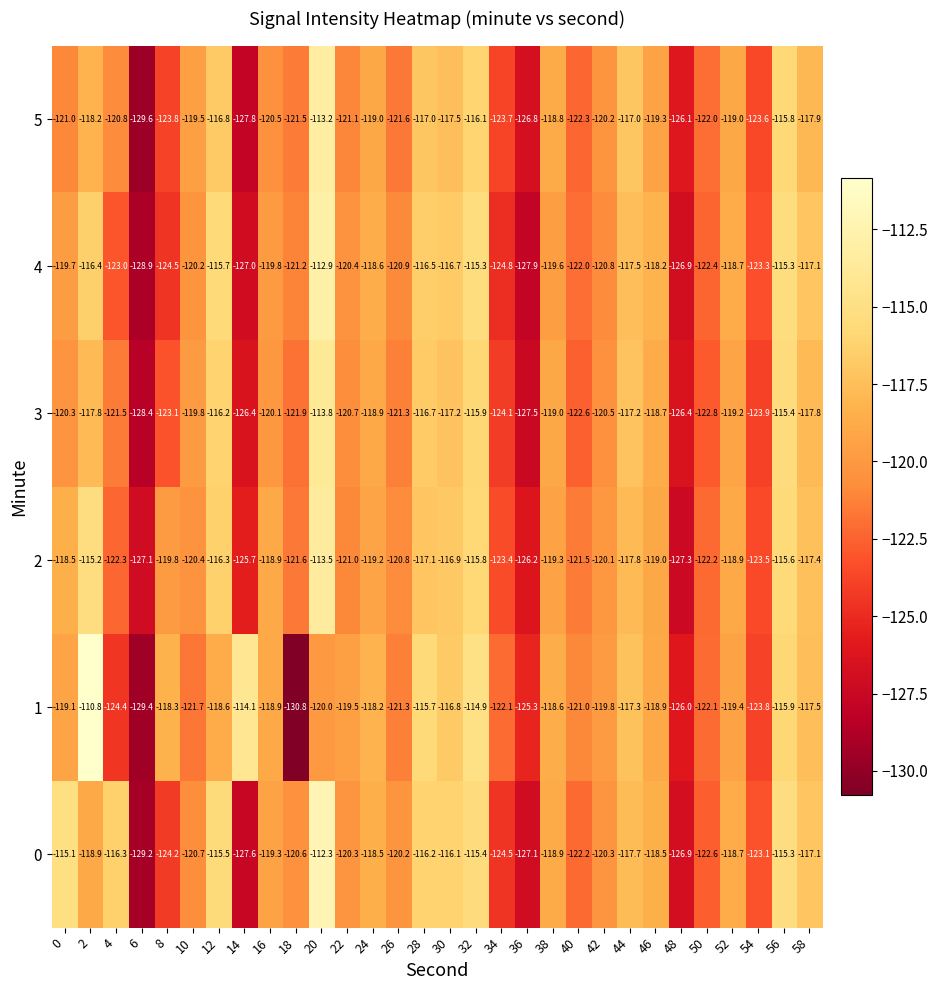

Read the 4 value at 56.

-115.3